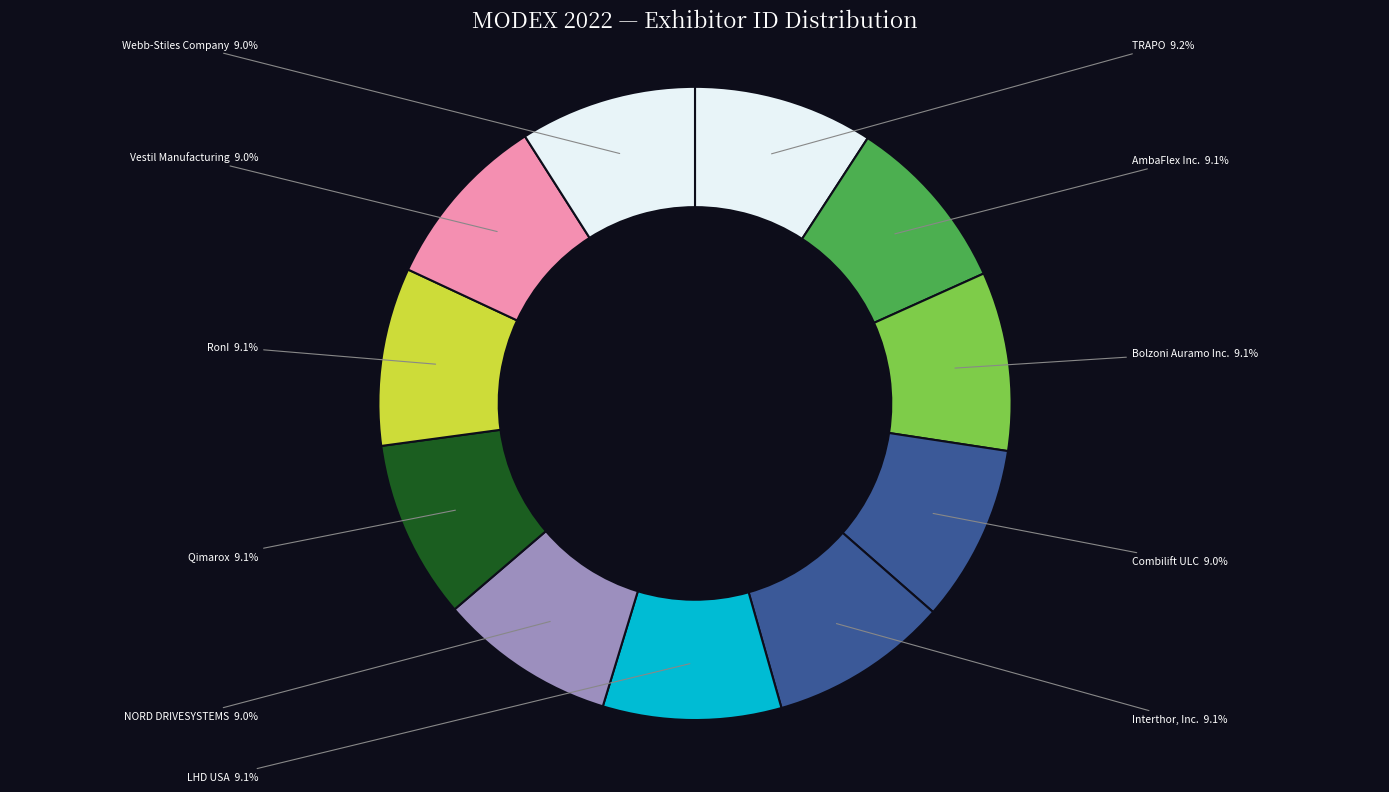

Approximately how many times larger is the value at Bolzoni Auramo Inc. compared to LHD USA?

1.0